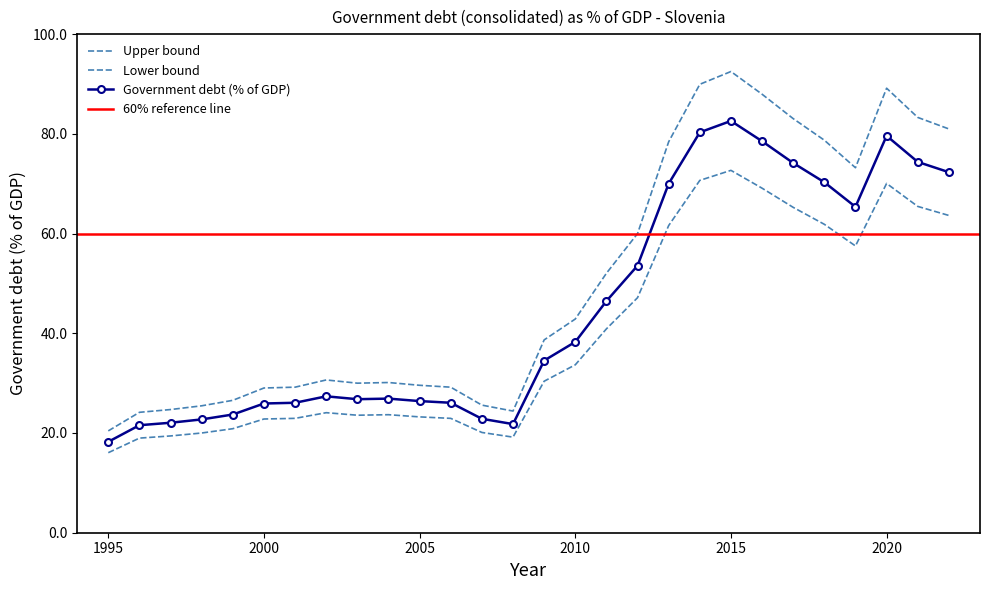

Reading left to right, extract all data points from this chart.

1995=20.4	1996=24.1	1997=24.7	1998=25.5	1999=26.6	2000=29.0	2001=29.2	2002=30.6	2003=30.0	2004=30.1	2005=29.6	2006=29.2	2007=25.6	2008=24.4	2009=38.7	2010=42.9	2011=52.0	2012=60.0	2013=78.4	2014=89.9	2015=92.5	2016=87.9	2017=83.0	2018=78.7	2019=73.2	2020=89.2	2021=83.3	2022=81.0